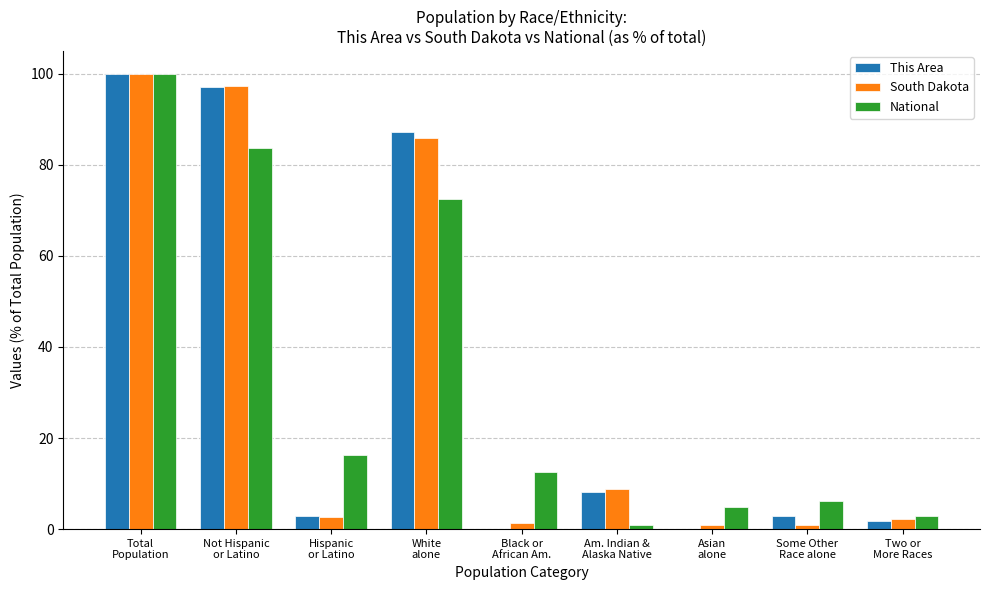

What is the sum of all South Dakota values?

300.0